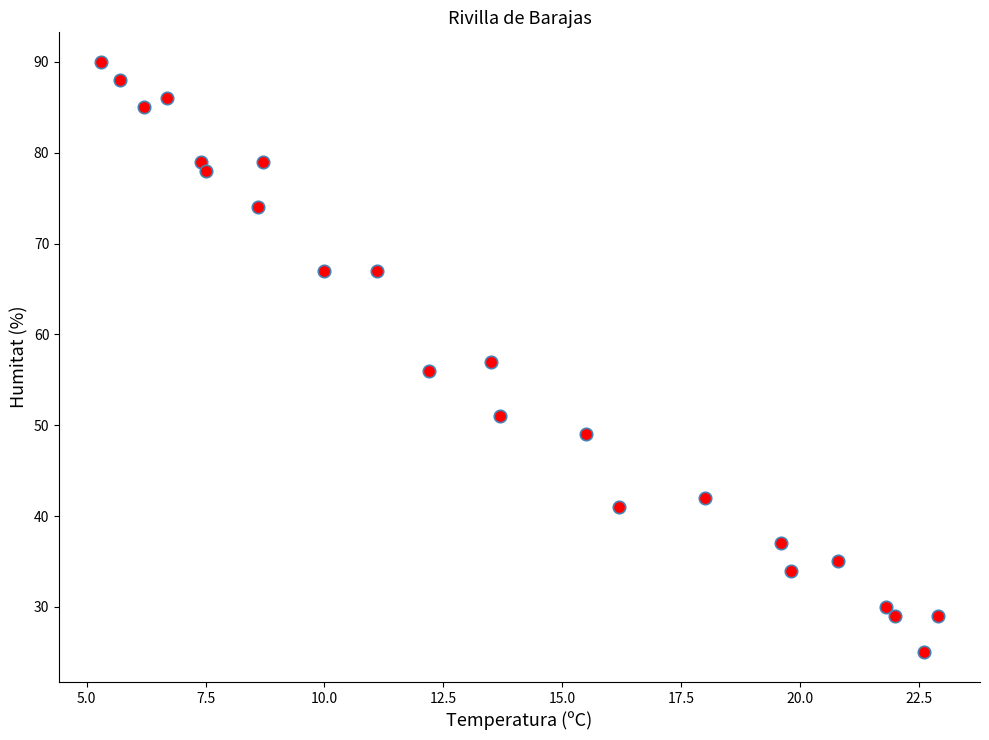

What is the range of Y values (max minus min)?

65